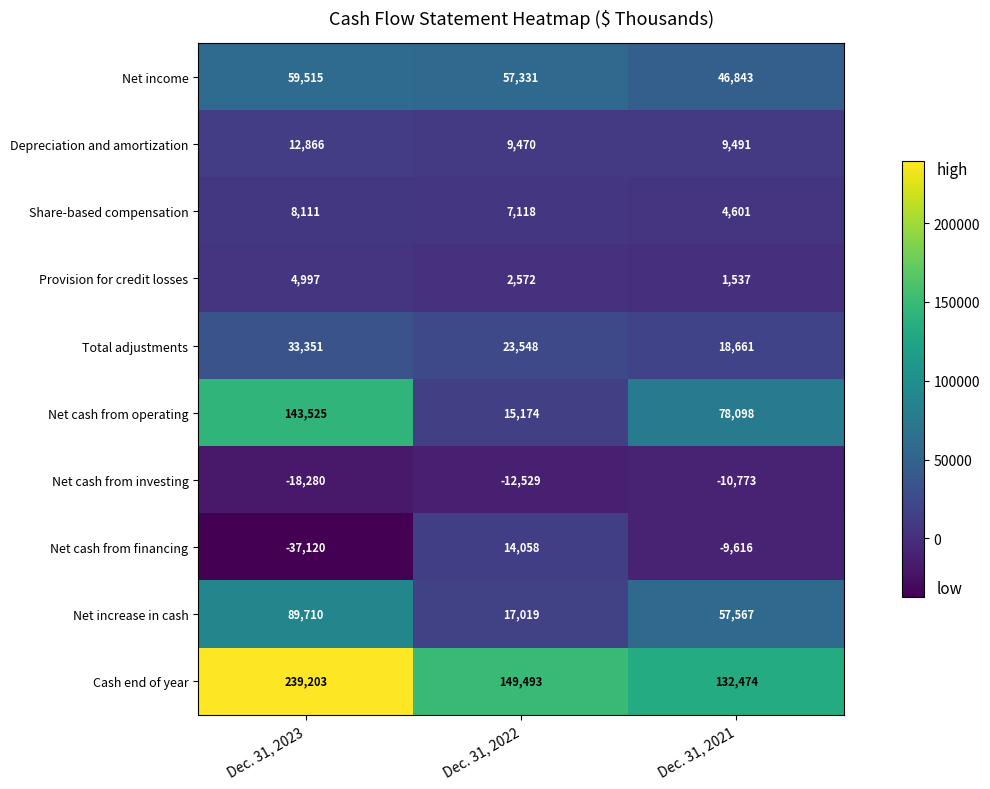

Which category has the highest value across all series?

Dec. 31, 2023